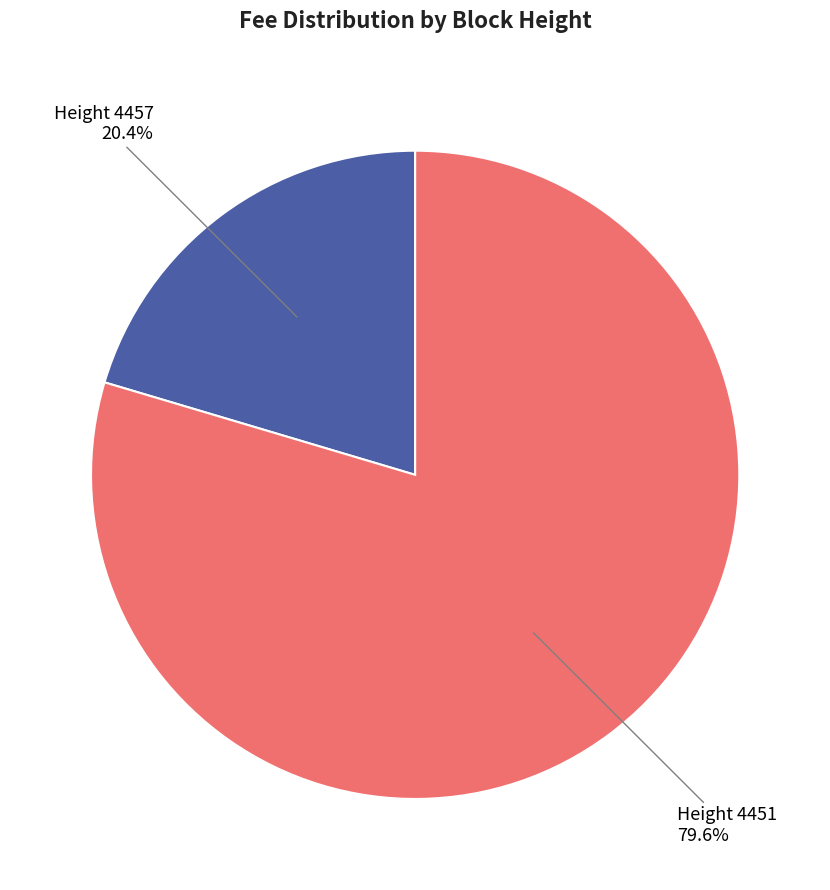

Approximately how many times larger is the value at Height 4457 compared to Height 4451?

0.3